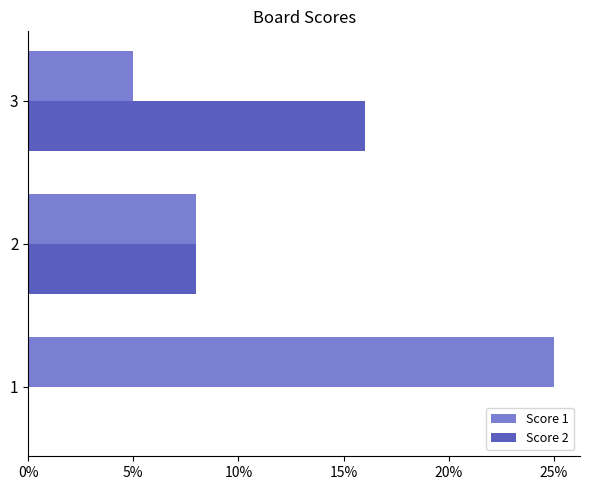

What is the sum of the Score 2 values at 2 and 1?

8